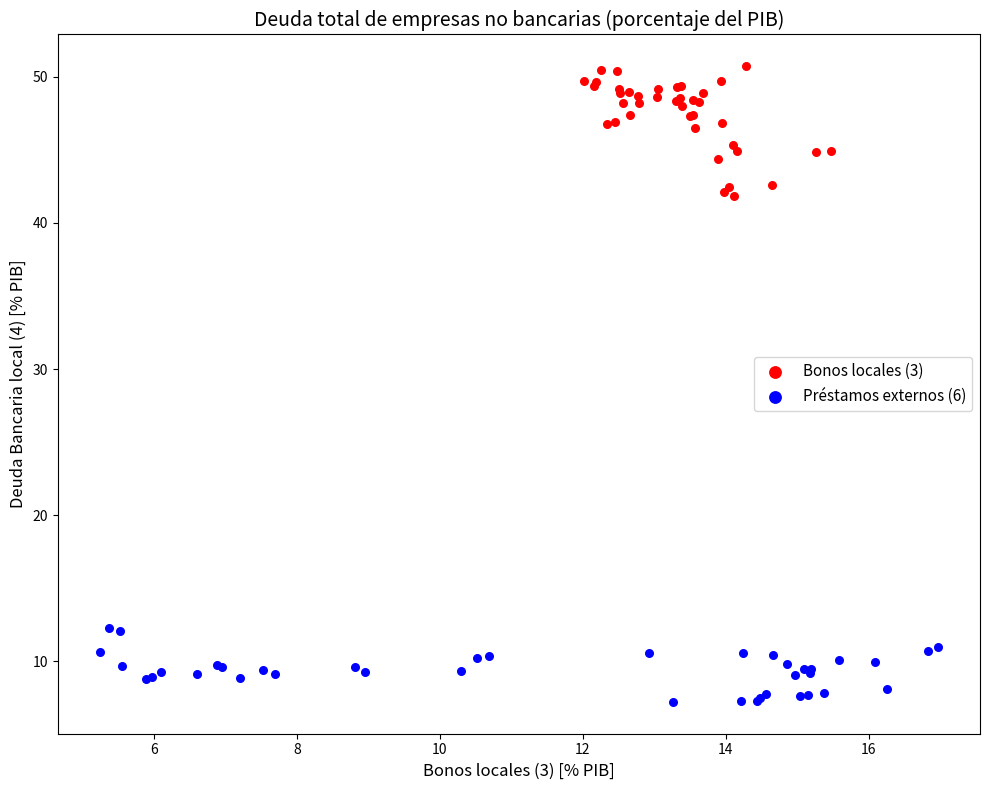

Which series contains the lowest Y value?

Préstamos externos (6)